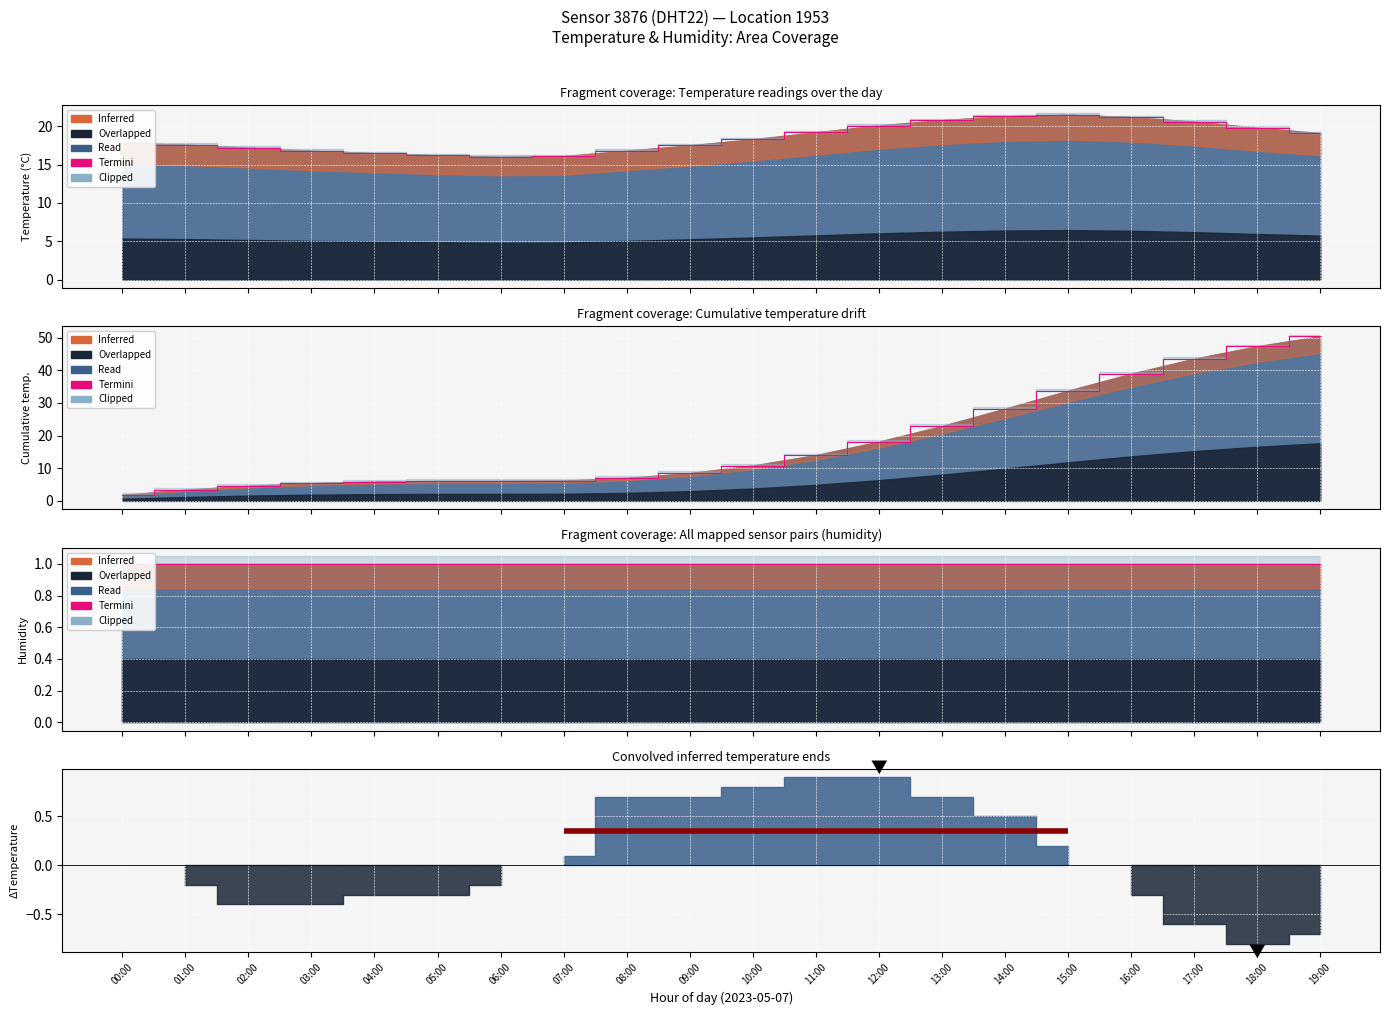

What is the difference between the second highest and minimum values?

5.3